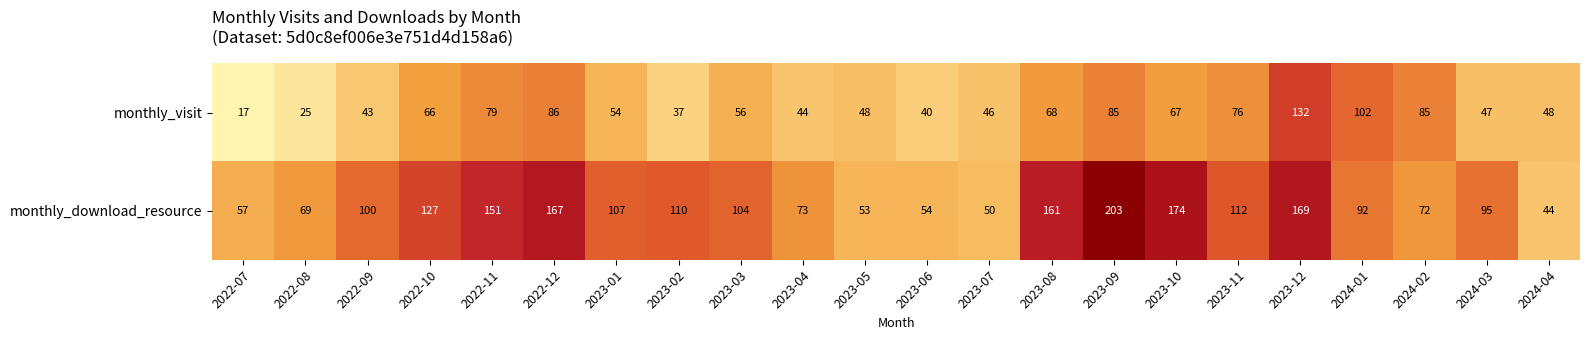

What value does the monthly_visit series have at 2022-07, to the nearest 5?

15